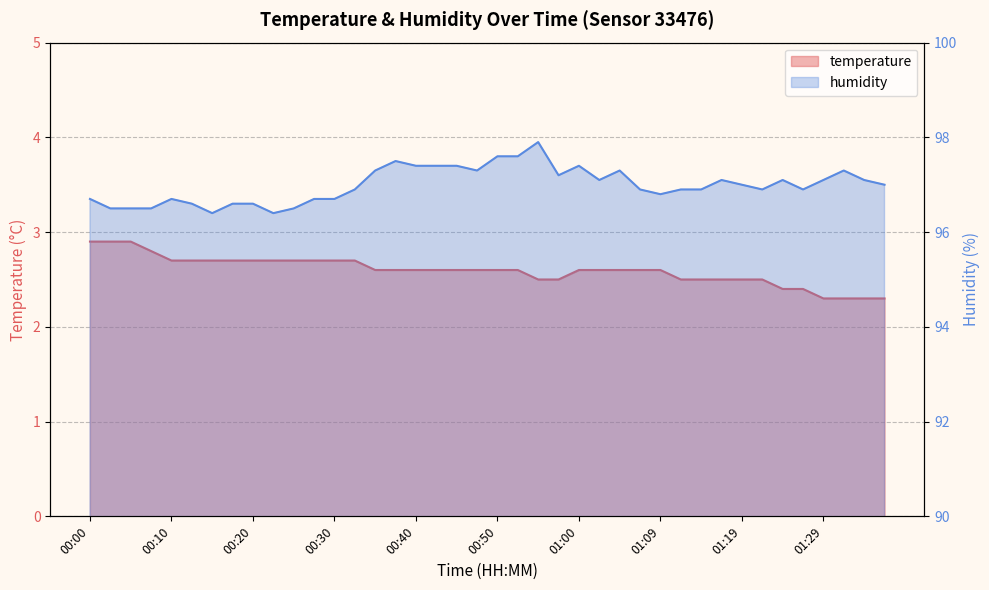

What is the value of the temperature point at the 9th from the left?

2.7